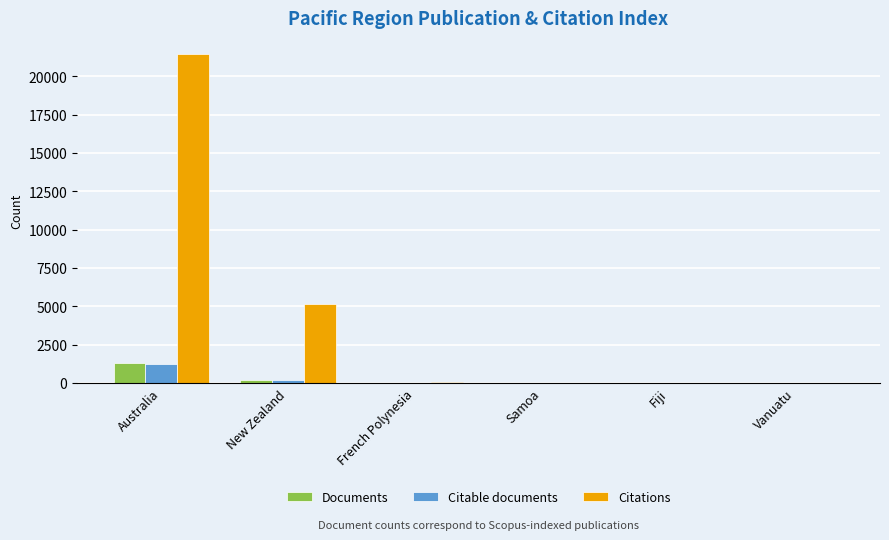

What is the spread (max minus min) of values at Fiji?

1